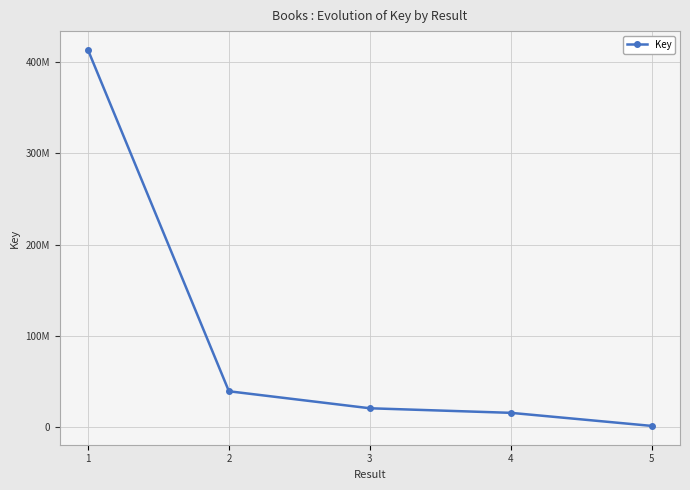

What value does the data have at 4?

15927628